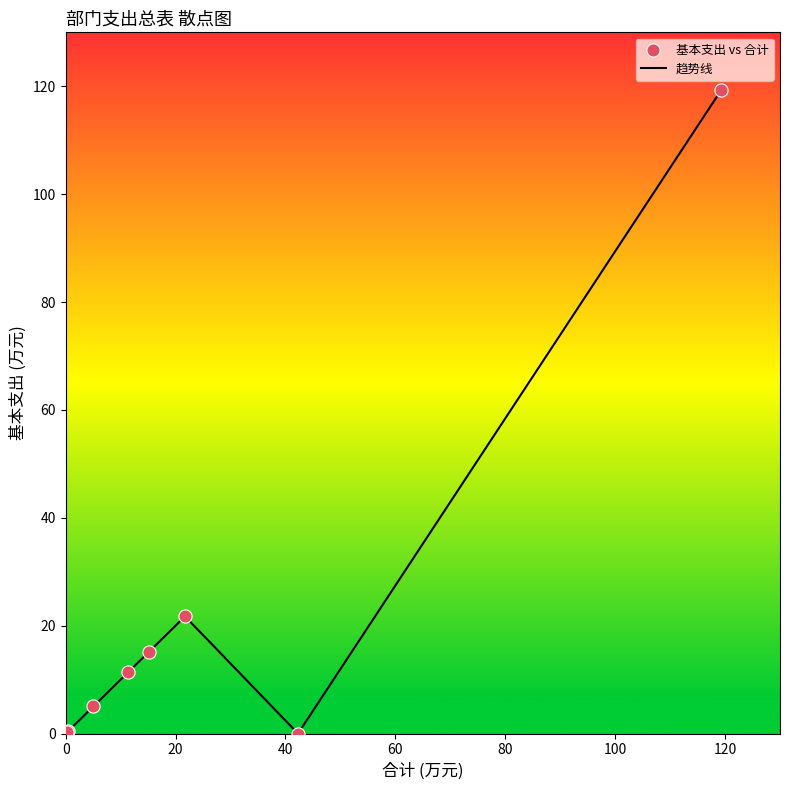

True or false: there are more than 0 points higher than both neighbors.

True